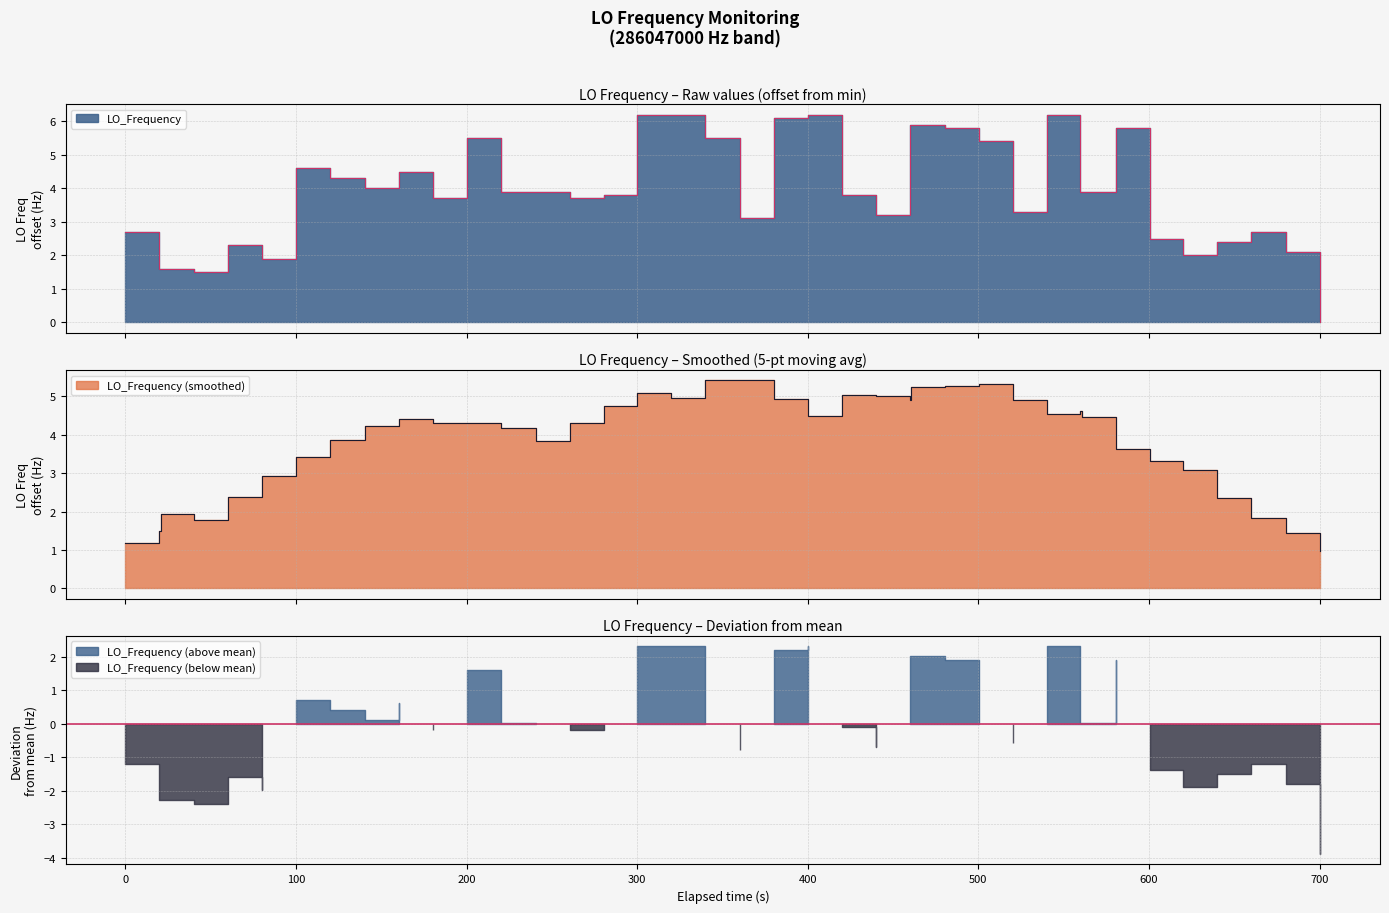

What is the difference between the maximum and minimum values?

6.2